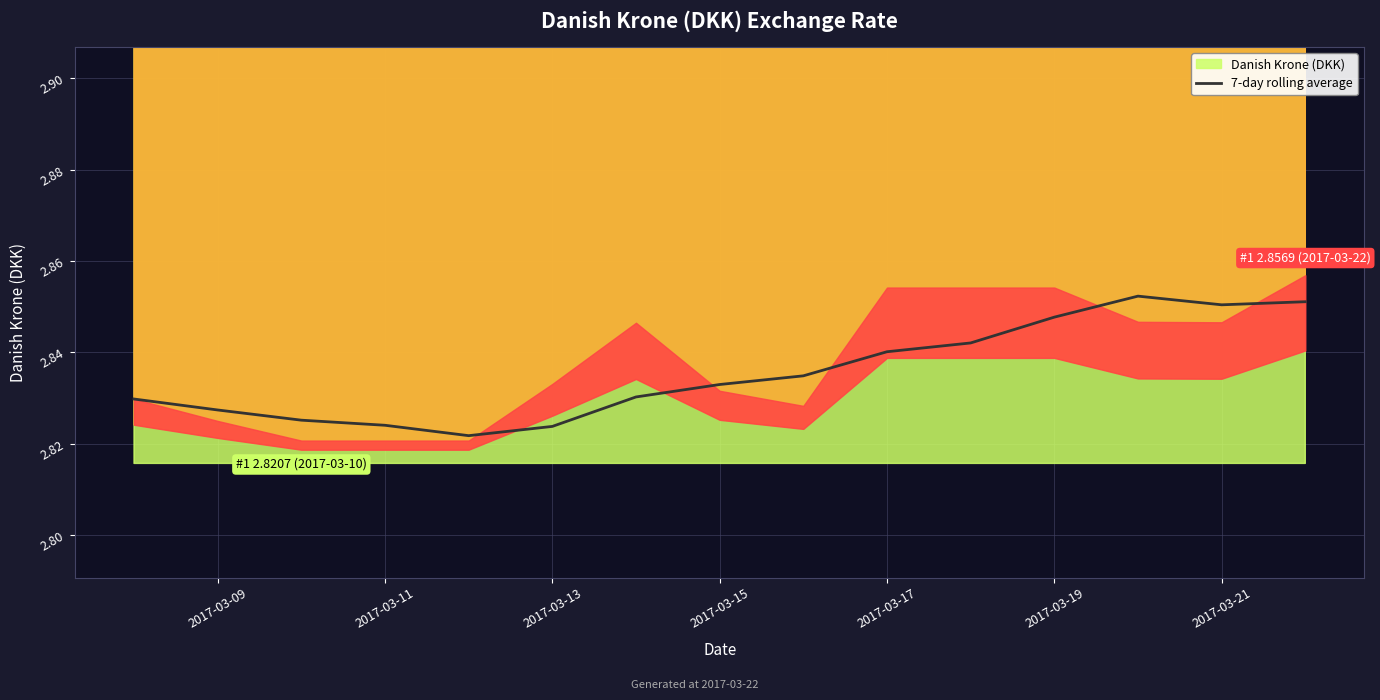

Count the values in the range 2 to 3.

15